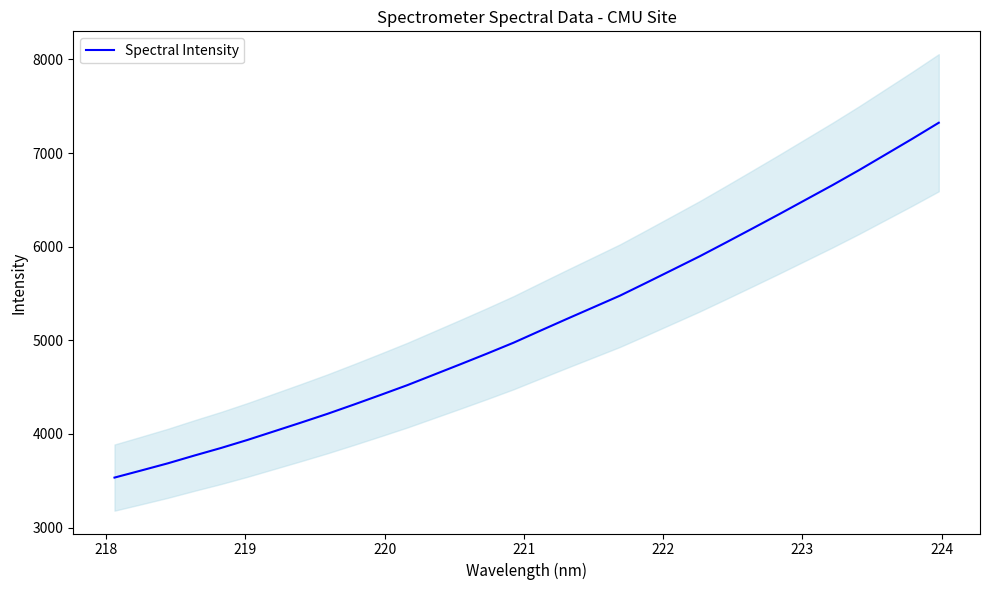

What is the maximum value for Spectral Intensity?

7323.8